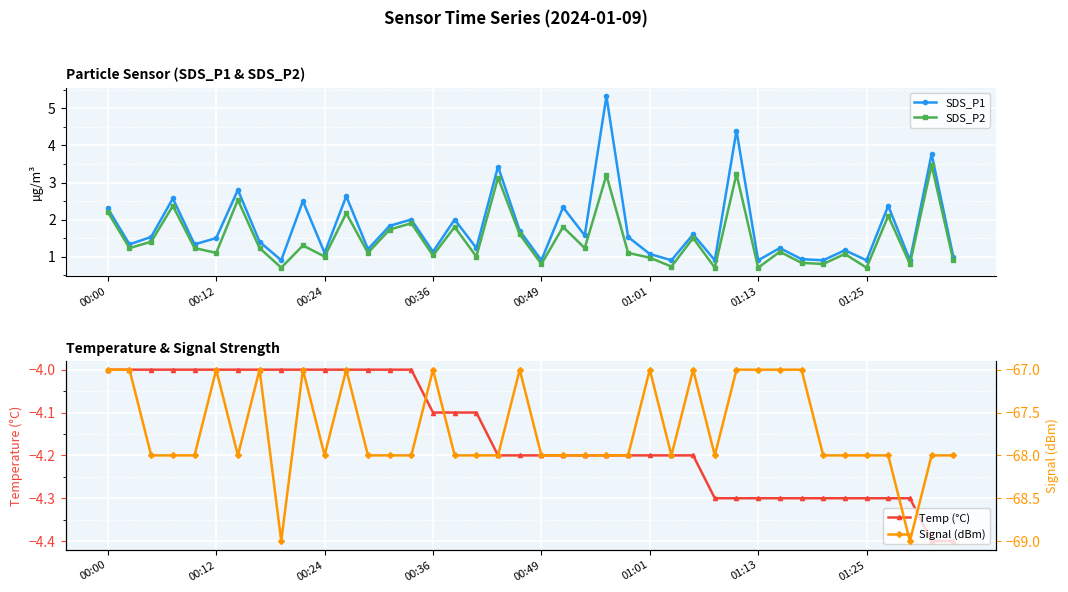

What is the highest value of the SDS_P1 series?

5.3